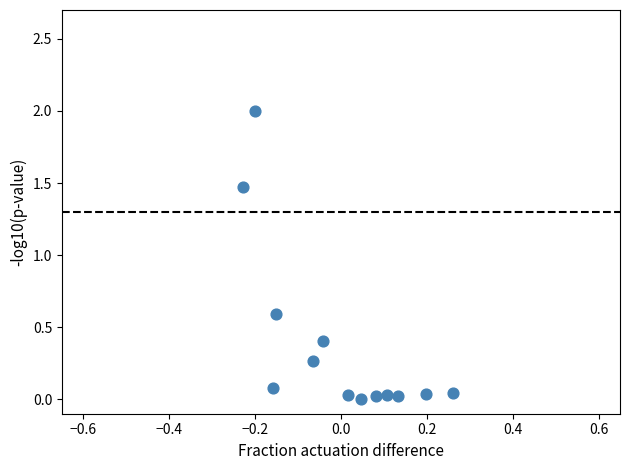

What is the range of X values (max minus min)?

0.5